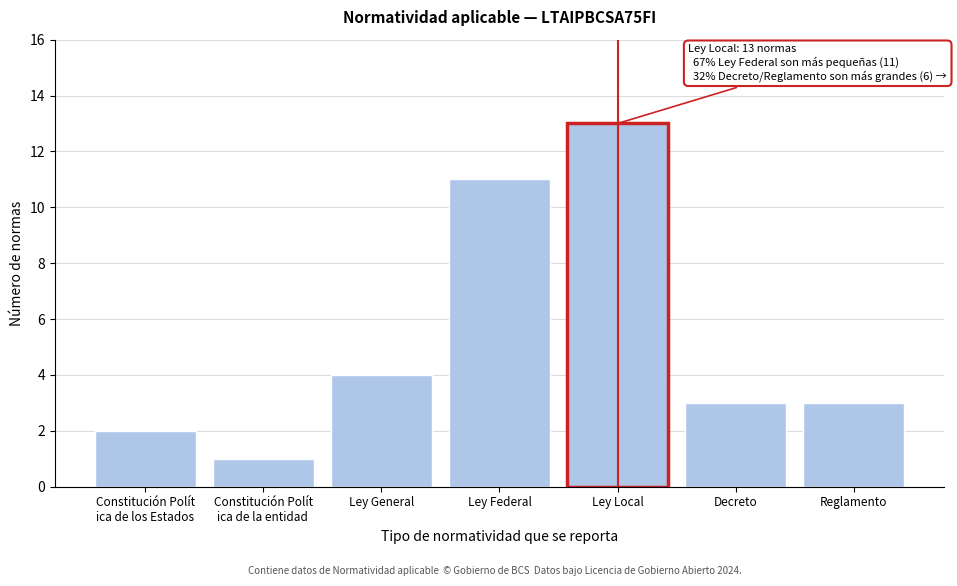

Reading right to left, what are all the values shown in this chart?

3	3	13	11	4	1	2